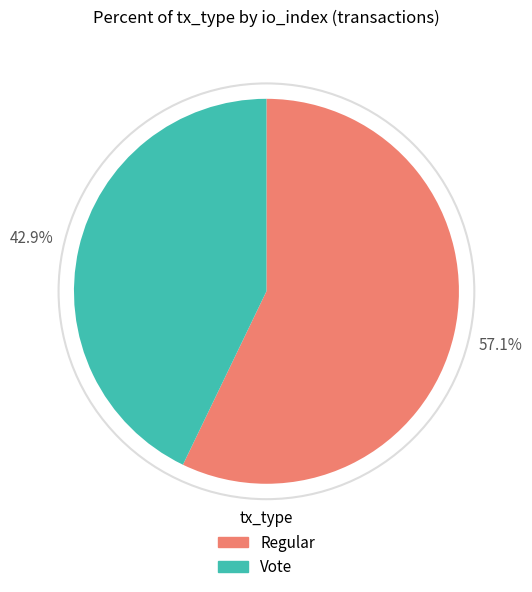

Between Vote and Regular, which is larger?

Regular